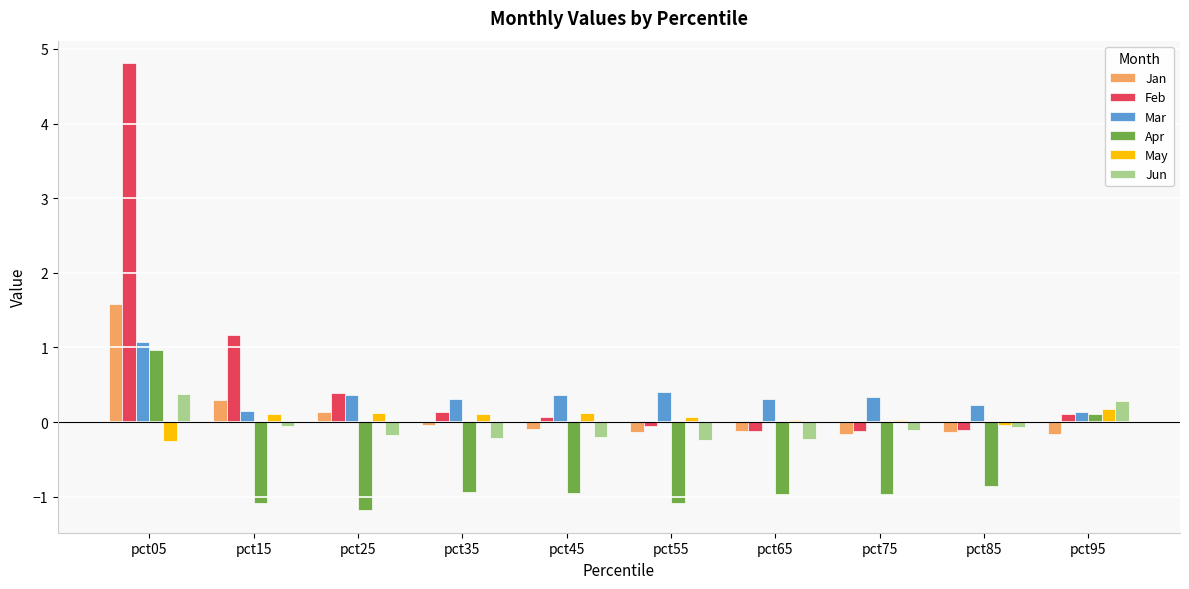

At which category does the chart reach its peak across all series?

pct05